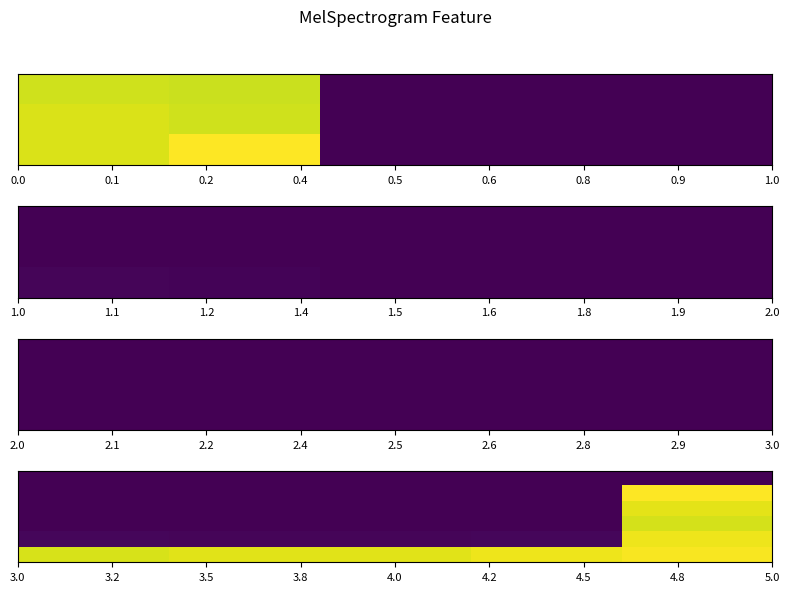

At how many categories does at least one series exceed 205243056?

5